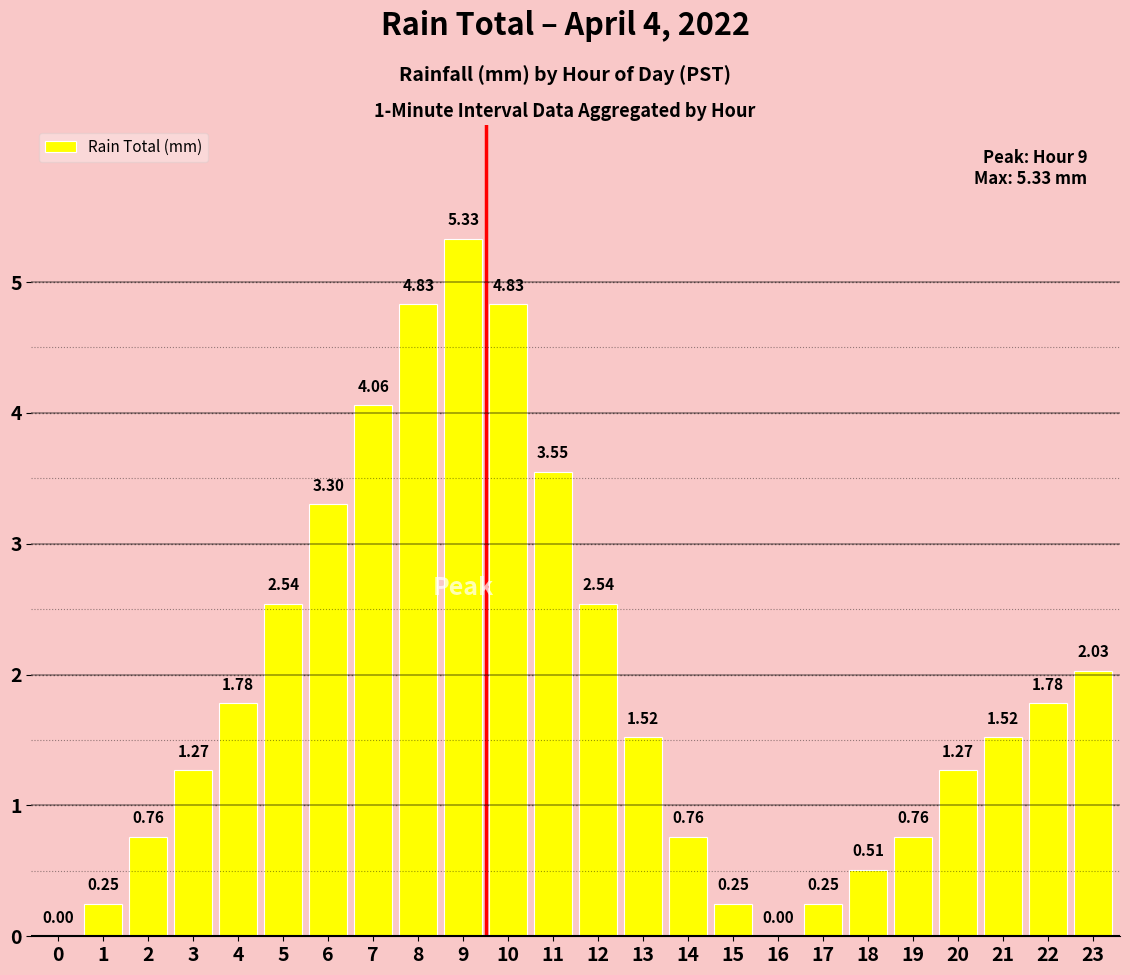

What is the sum of all values?

45.7